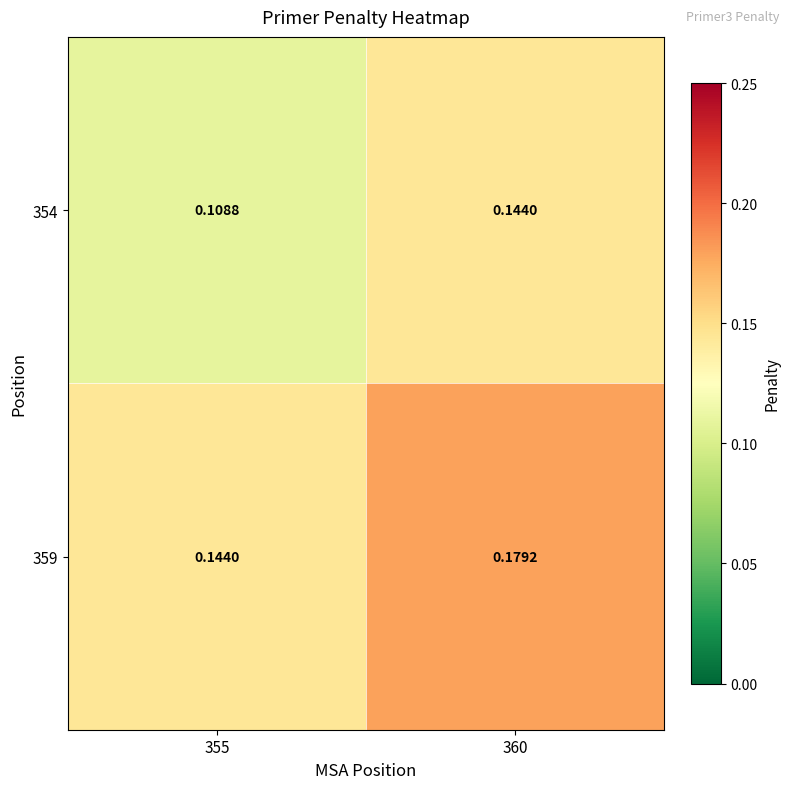

Is the value of 359 at 360 greater than the value of 354 at 355?

Yes